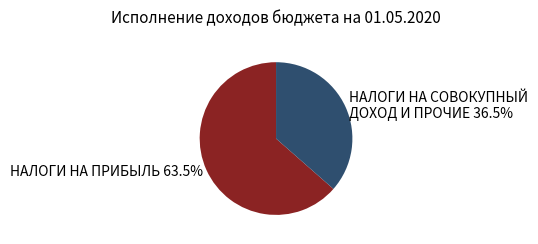

What is the smallest slice in the pie chart?

НАЛОГИ НА СОВОКУПНЫЙ ДОХОД И ПРОЧИЕ 36.5%